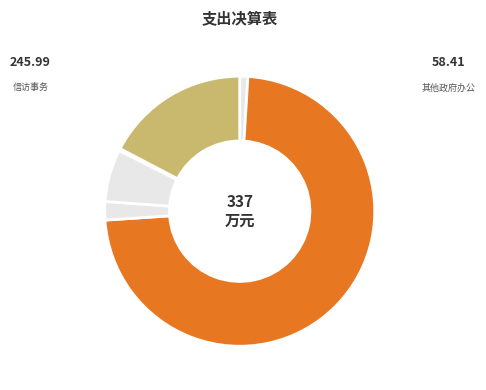

Which slice represents more than half of the pie?

信访事务